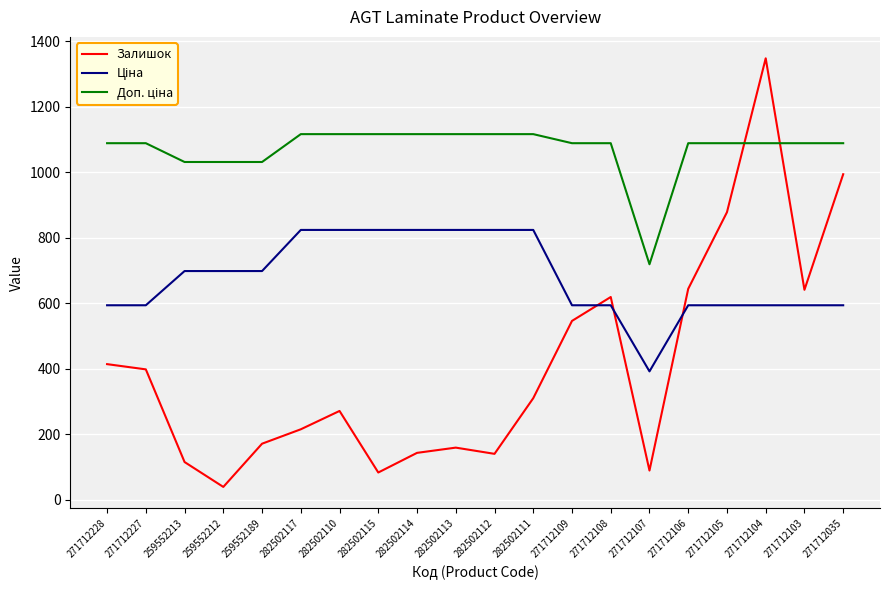

What is the sum of the Залишок values at 271712227 and 271712103?

1039.0